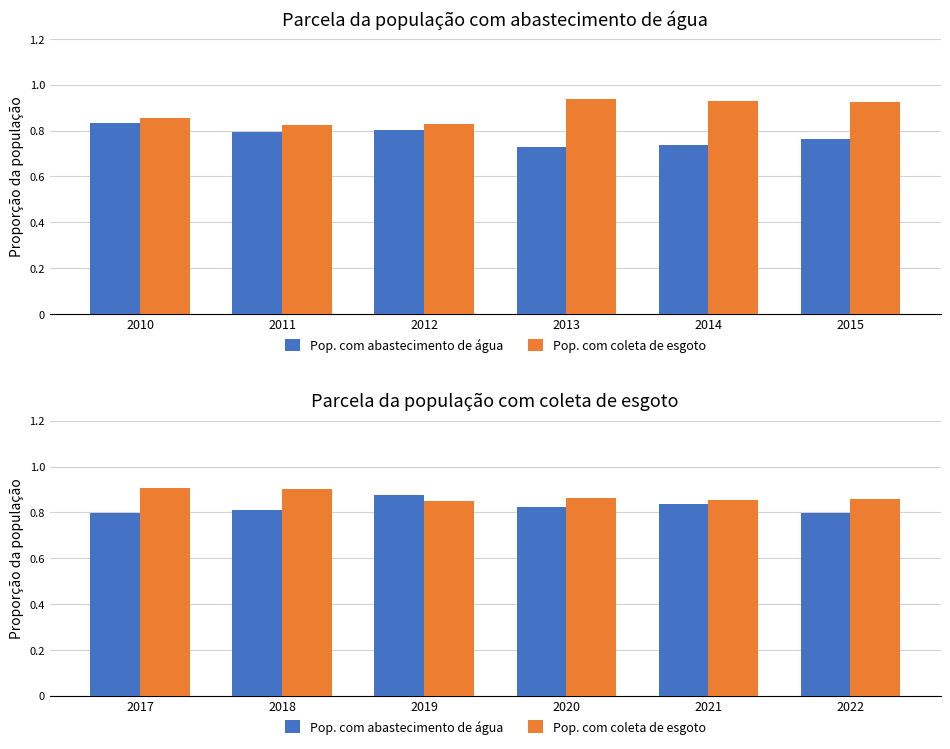

Rank the series by their average value, from highest to lowest.

Pop. com coleta de esgoto, Pop. com abastecimento de água